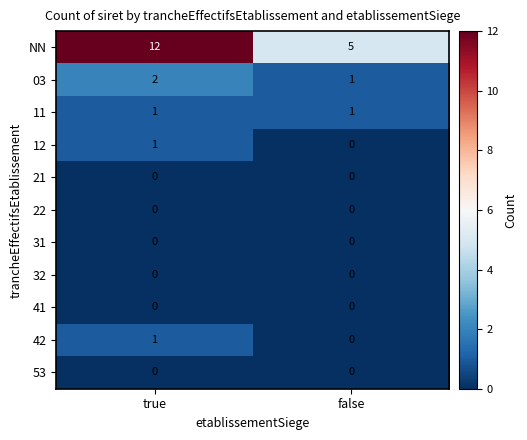

Which label corresponds to the largest value in the chart?

true